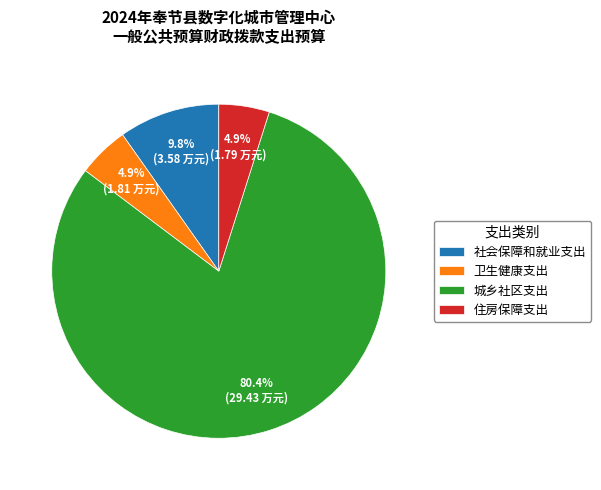

What is the total percentage of 社会保障和就业支出 and 城乡社区支出?

90.2%